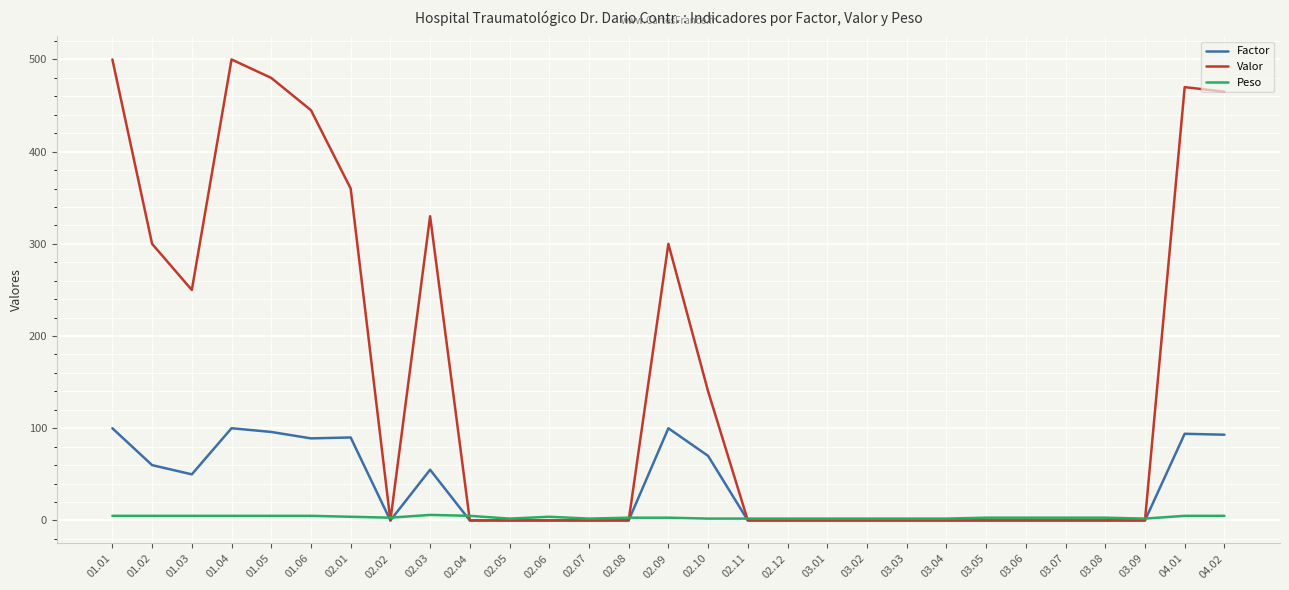

Which series changed the most between 03.01 and 04.01?

Valor